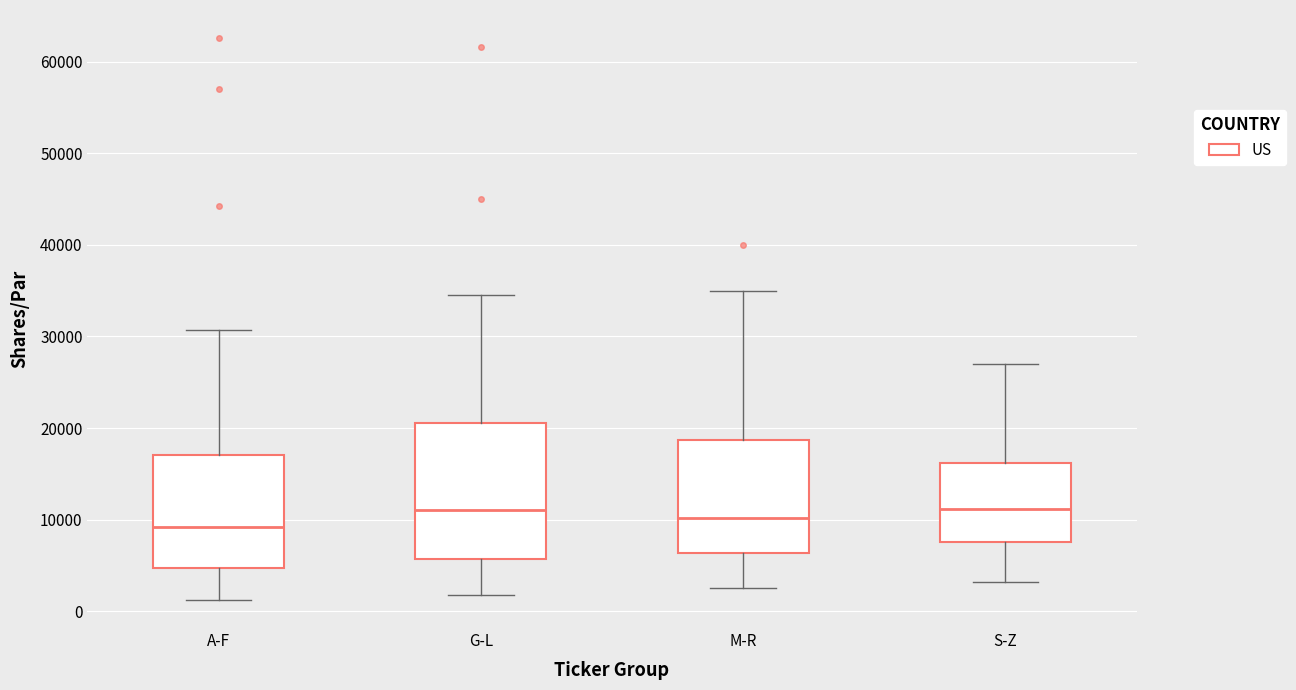

Which box has the lowest median line?

A-F